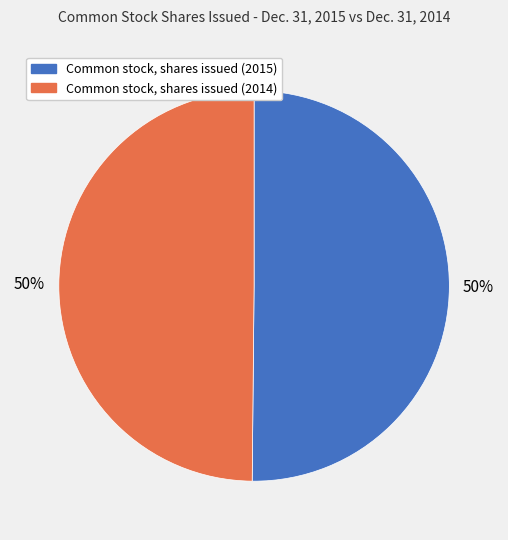

Do Common stock, shares issued (2014) and Common stock, shares issued (2015) together represent more than half of the pie?

Yes